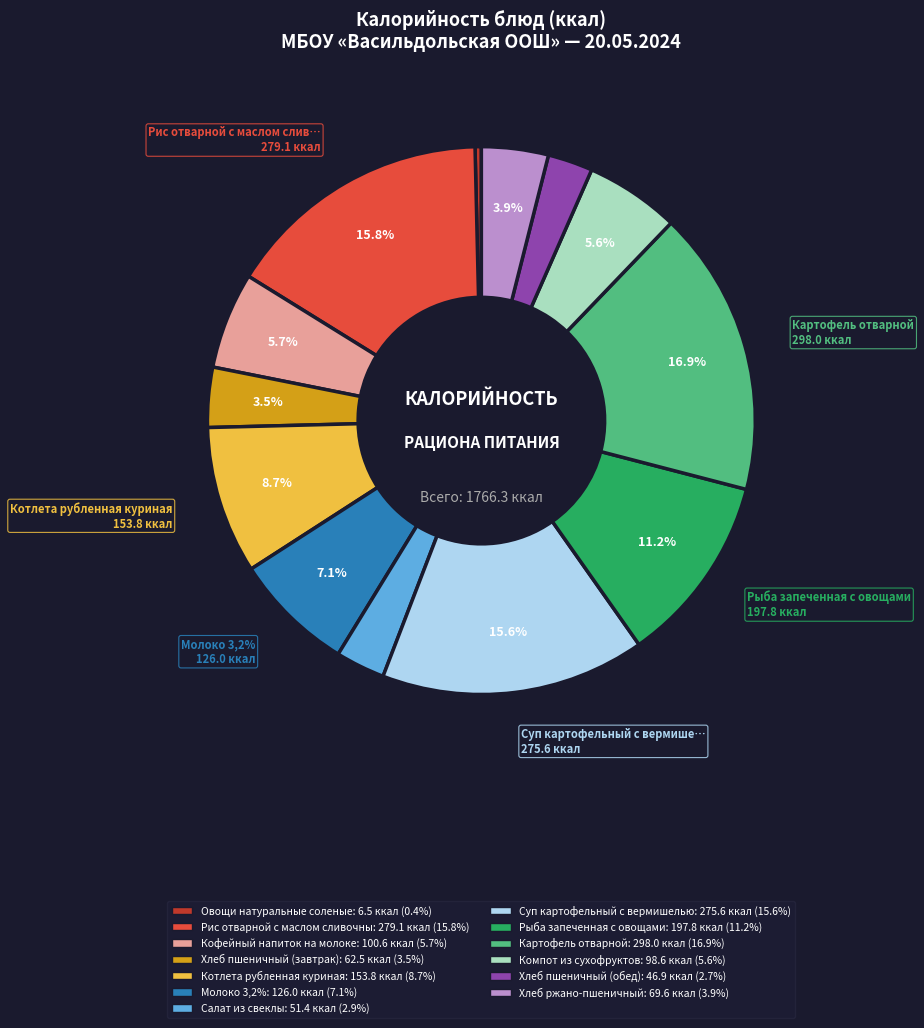

Is it true that Котлета рубленная куриная is 21% of the pie?

False